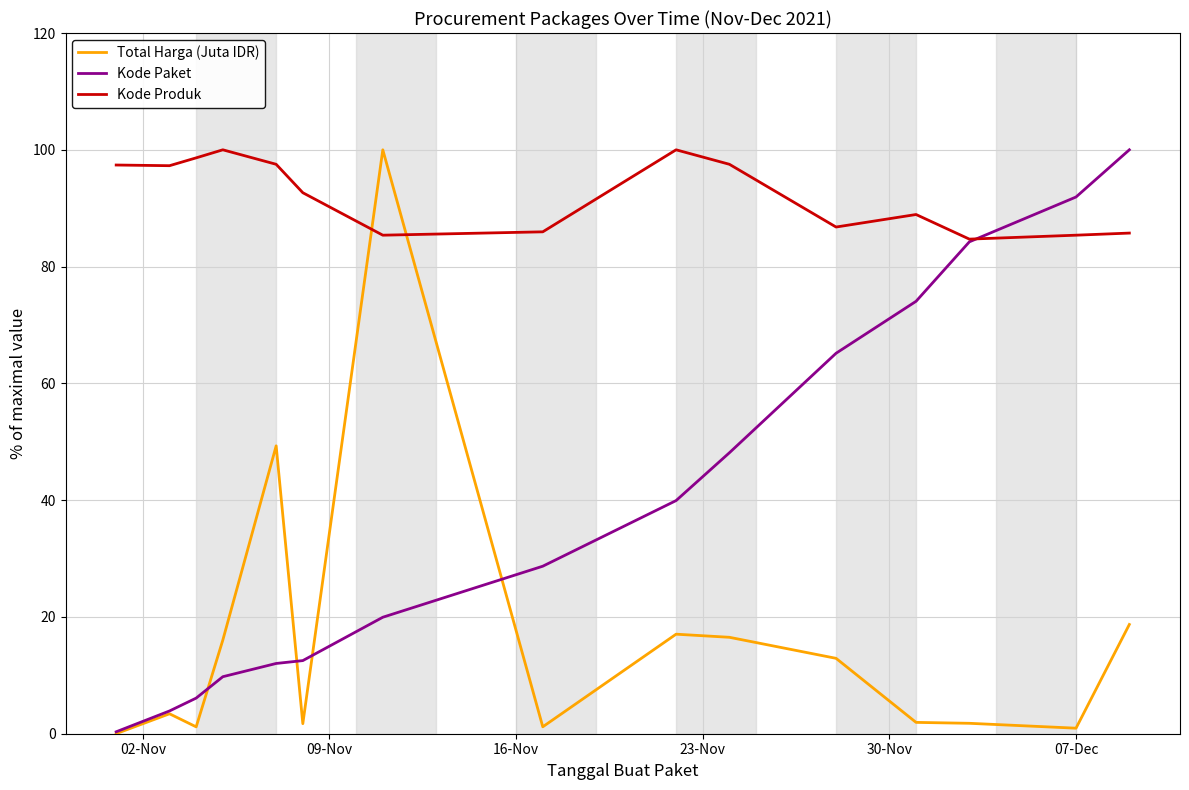

Rank the series by their average value, from highest to lowest.

Kode Produk, Kode Paket, Total Harga (Juta IDR)